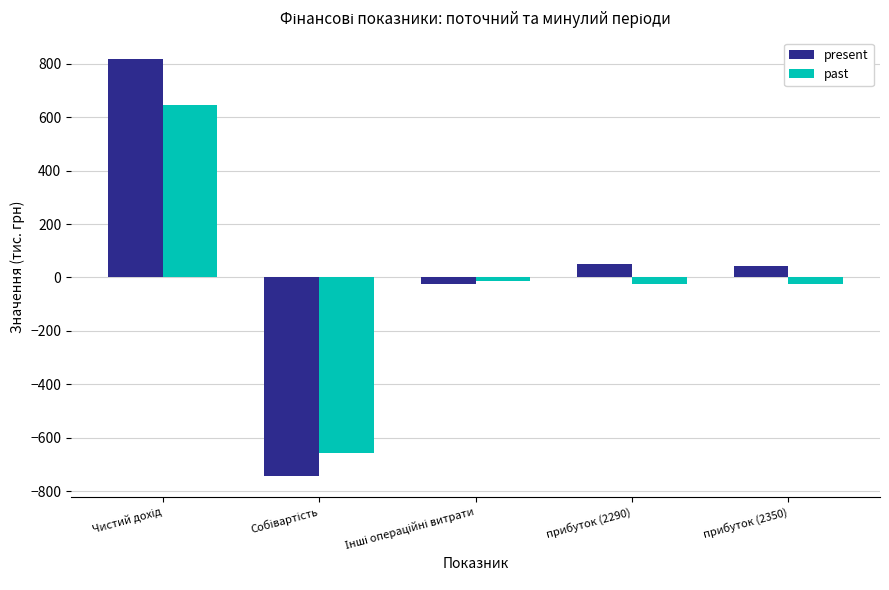

What are all the series names shown in the legend?

present, past